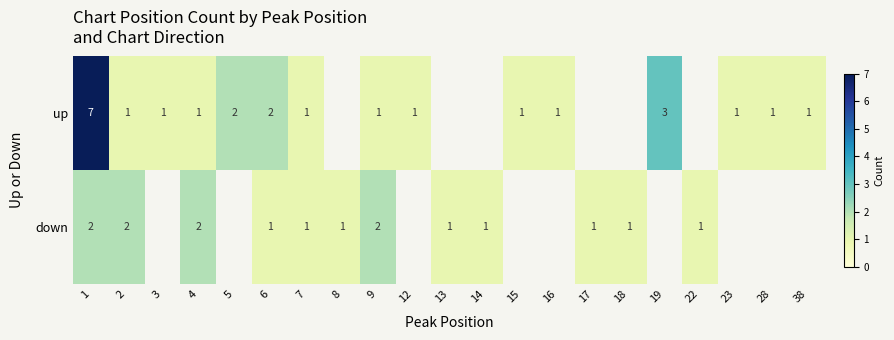

At which label is up closest to 4?

19